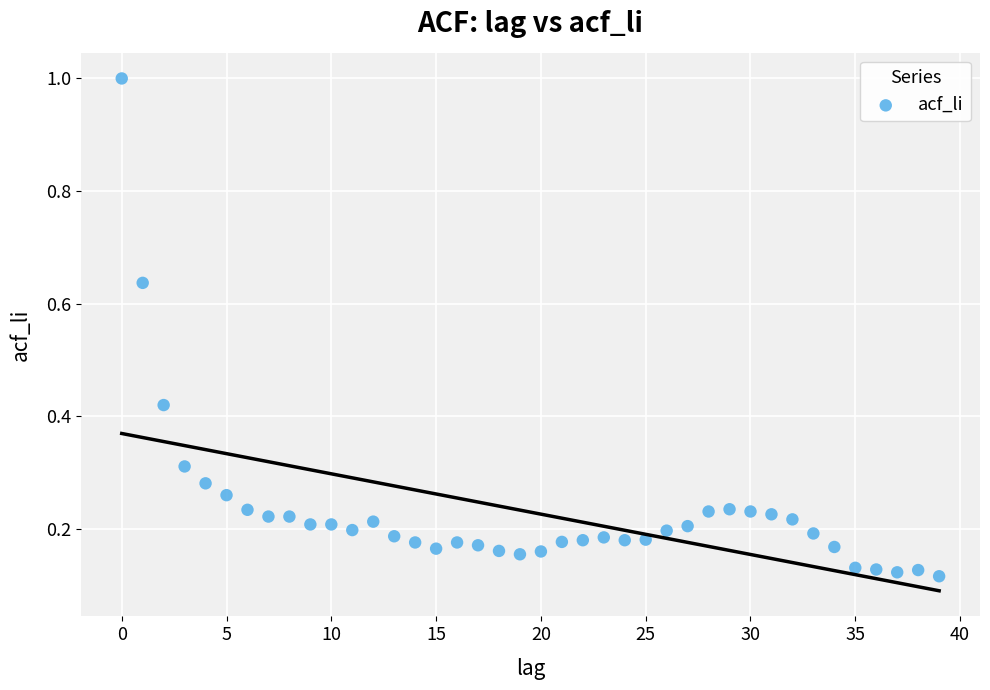

What is the range of Y values (max minus min)?

0.9